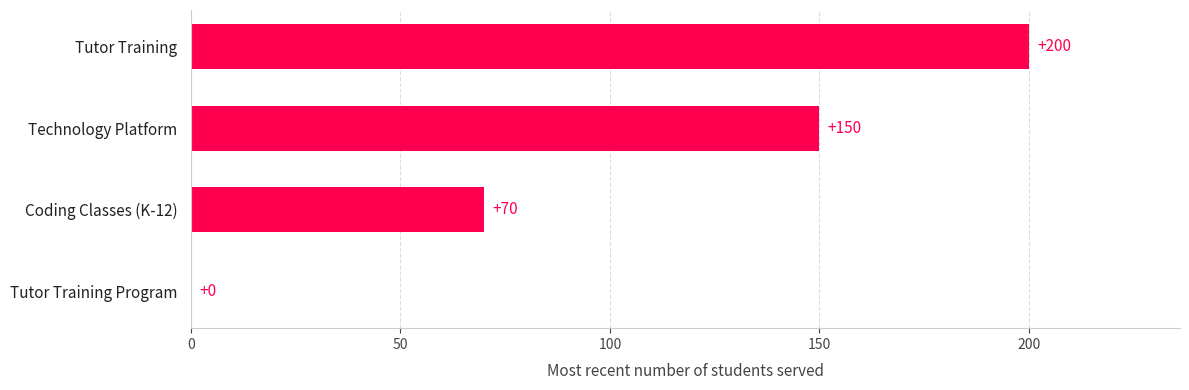

Which category has the highest value across all series?

Tutor Training